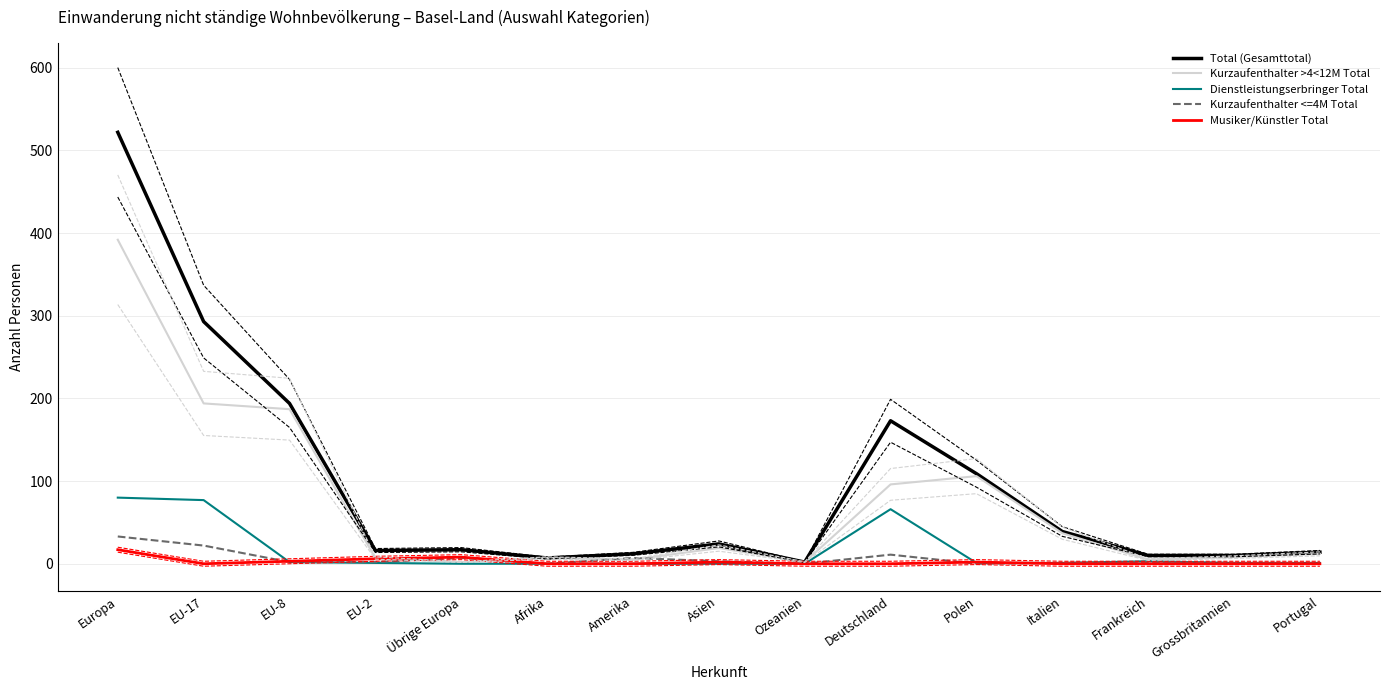

True or false: Musiker/Künstler Total and Total (Gesamttotal) cross at least once.

False